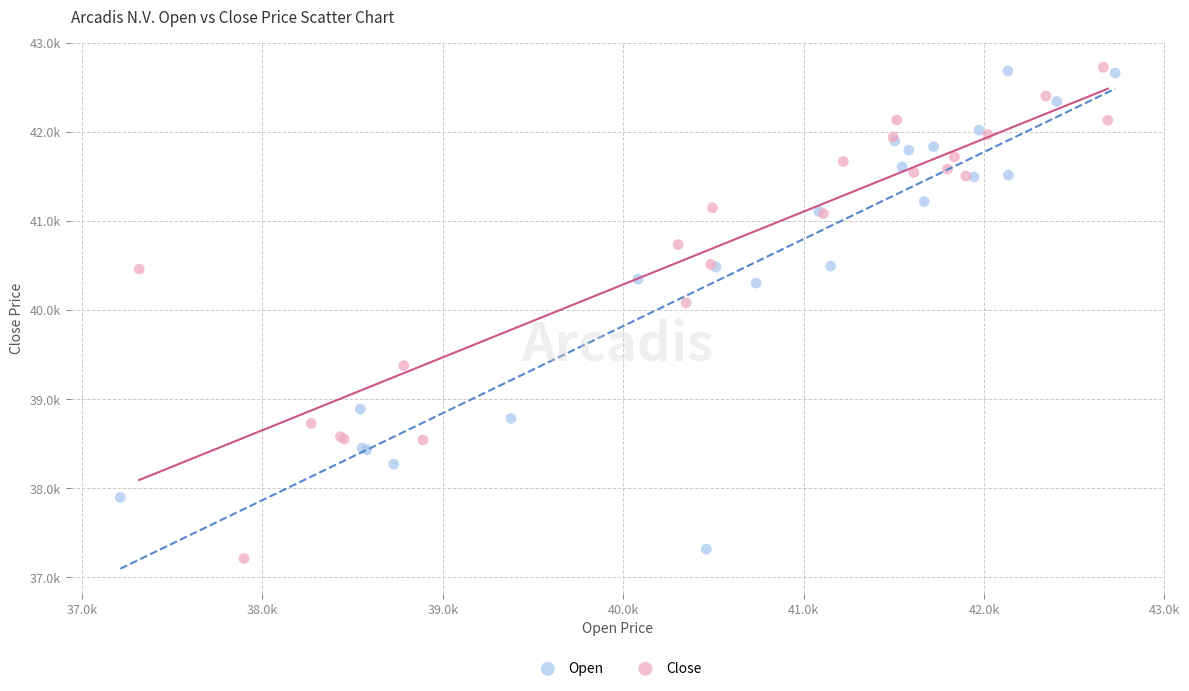

Which series contains the lowest Y value?

Close